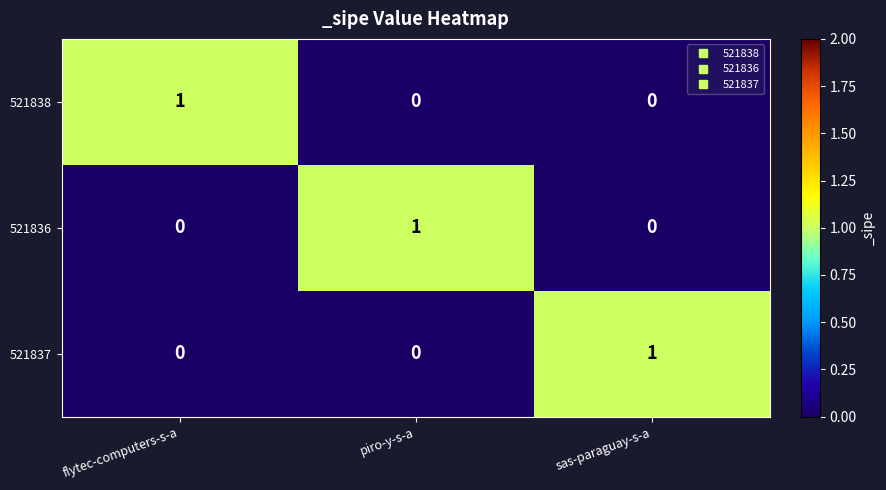

Is the value of 521836 at piro-y-s-a greater than the value of 521838 at piro-y-s-a?

Yes